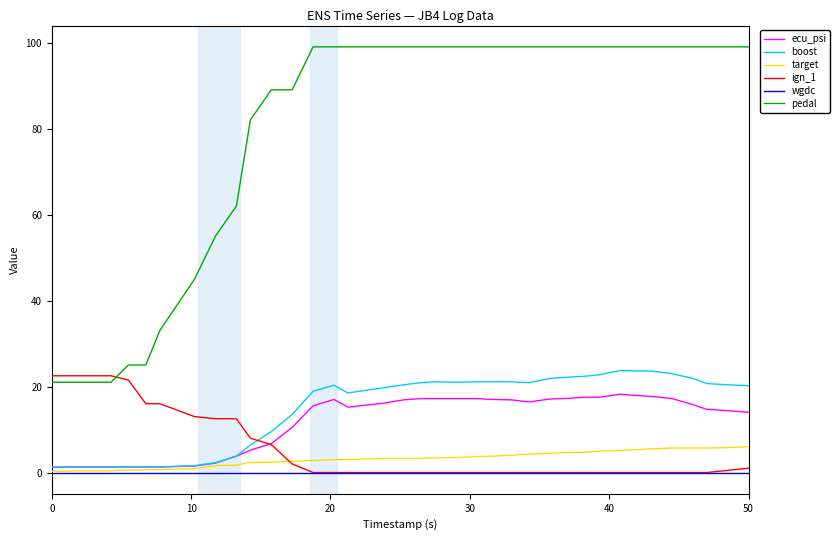

Which series has the widest spread of values?

pedal